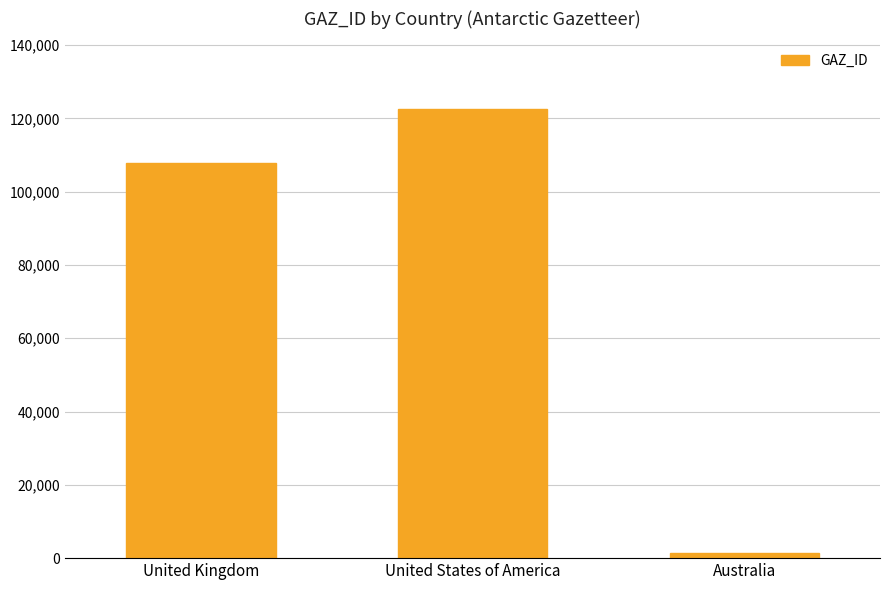

What is the change in value from United Kingdom to Australia?

-106393